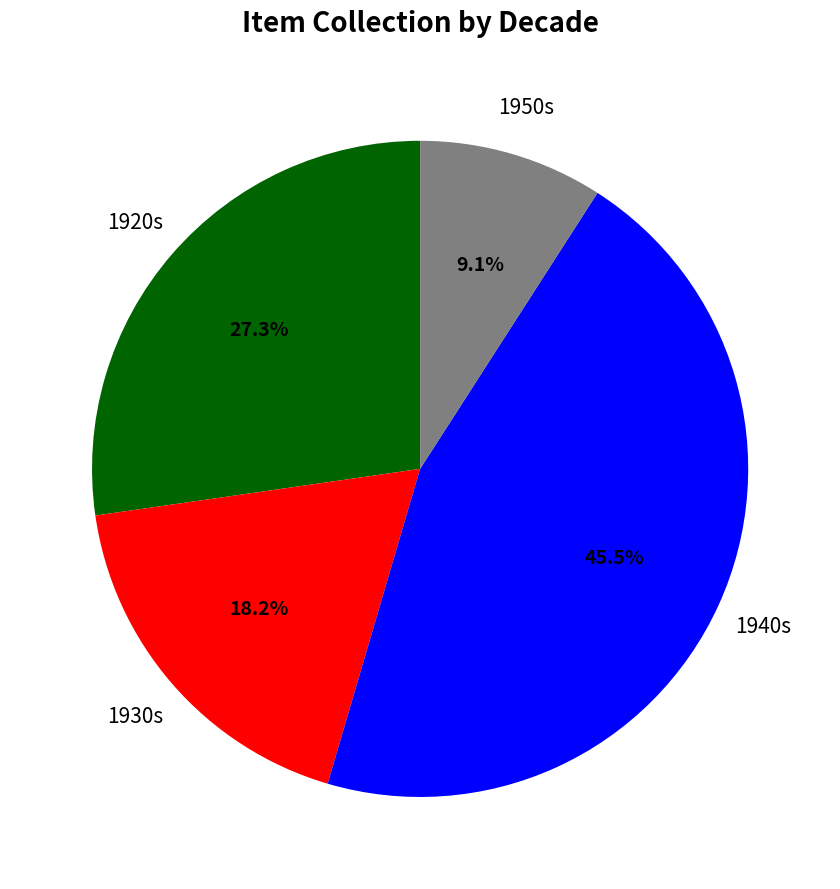

Is there a majority slice in this chart?

No